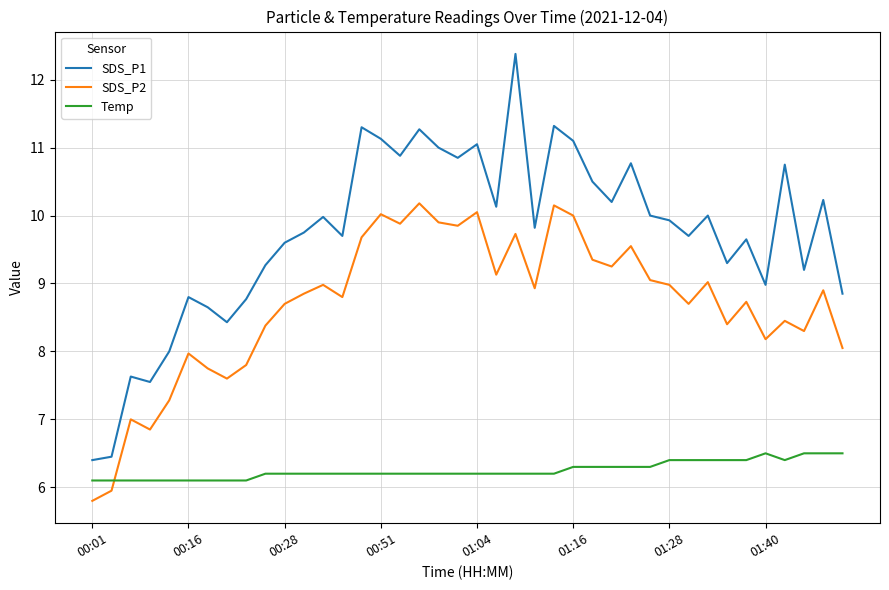

What is the minimum value shown in the chart?

5.8